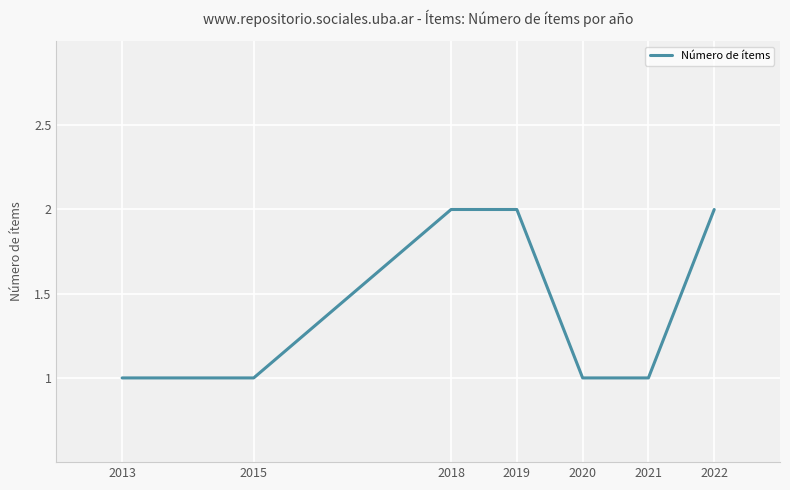

Does the chart display data point markers on the line(s)?

No